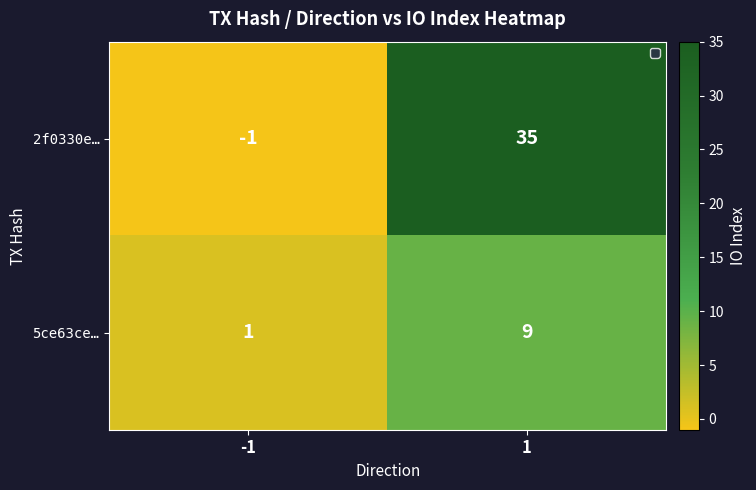

Reading right to left, list all the values displayed in this chart.

2f0330e…: 1=35	-1=-1
5ce63ce…: 1=9	-1=1